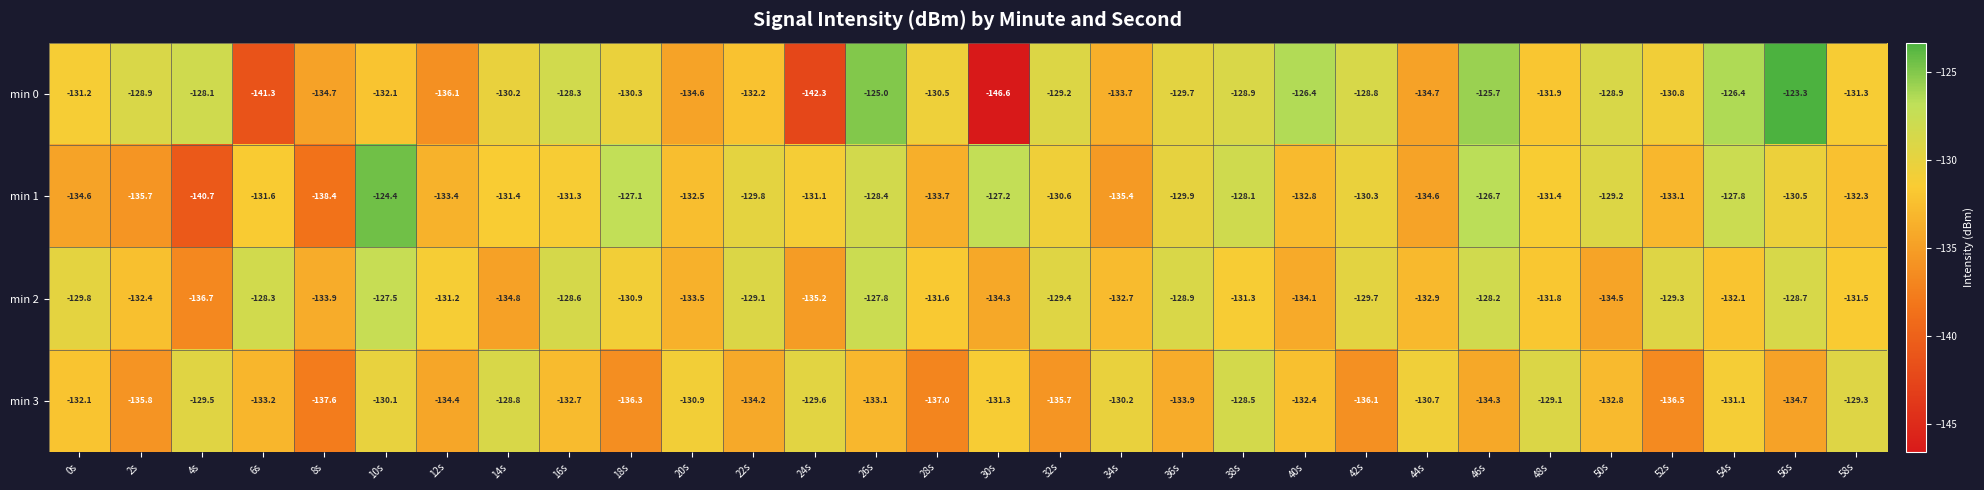

Which series changed the most between 2s and 38s?

min 1